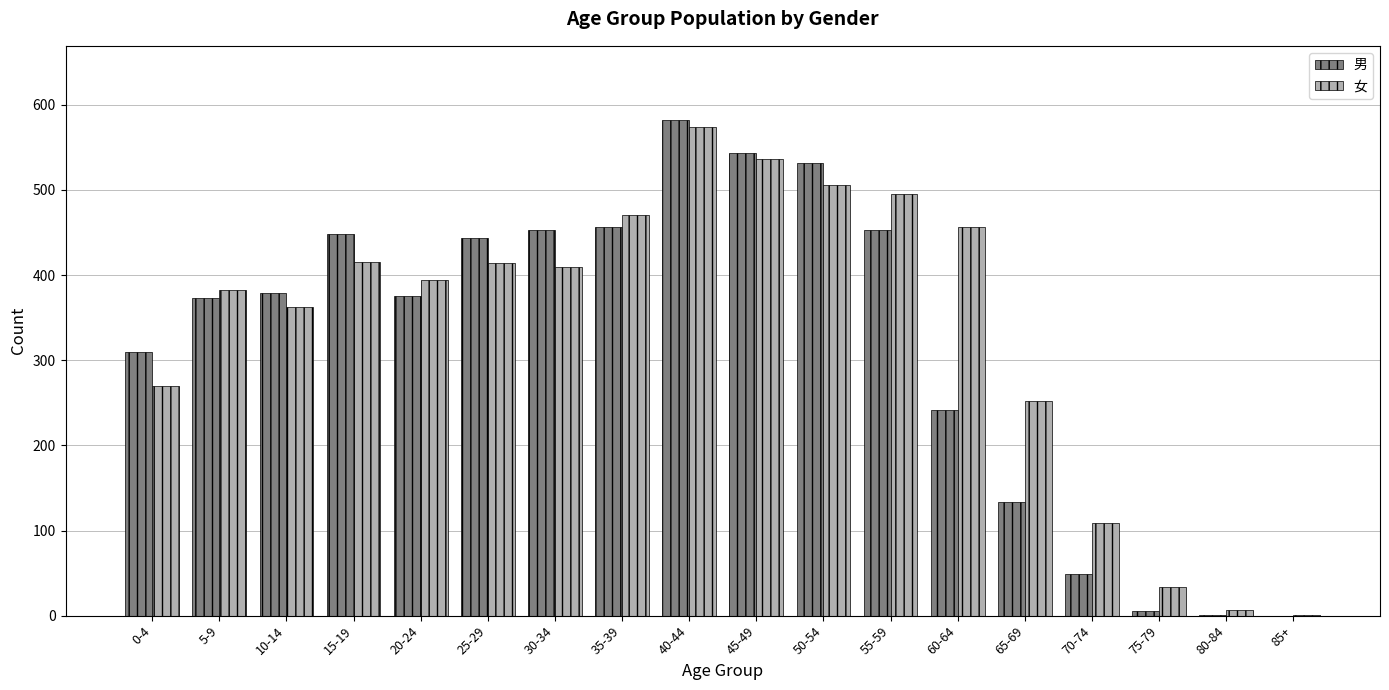

What is the sum of all 男 values?

5779